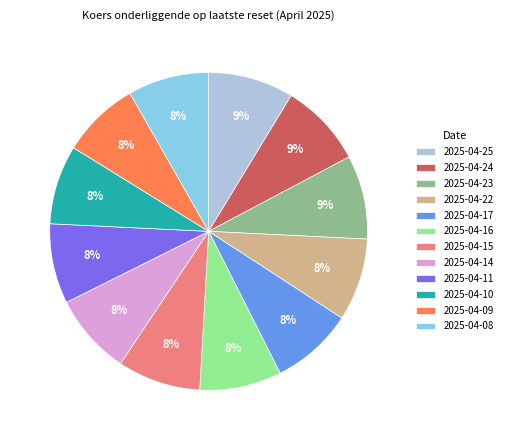

What percentage is the 2025-04-15 slice, to the nearest percent?

8%